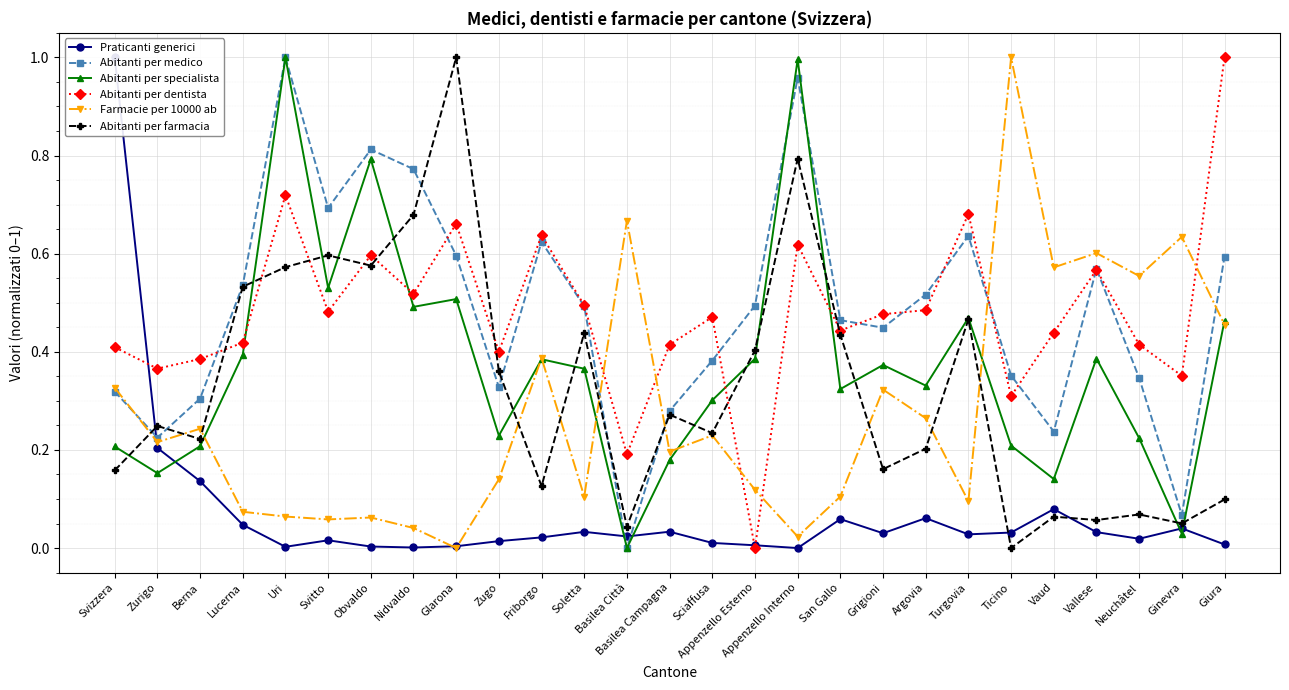

What is the maximum value for Abitanti per farmacia?

1.0